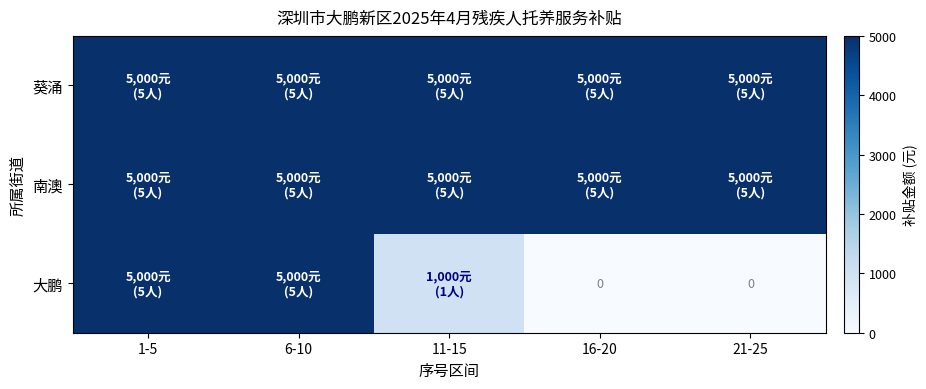

At how many categories does at least one series exceed 4554?

5